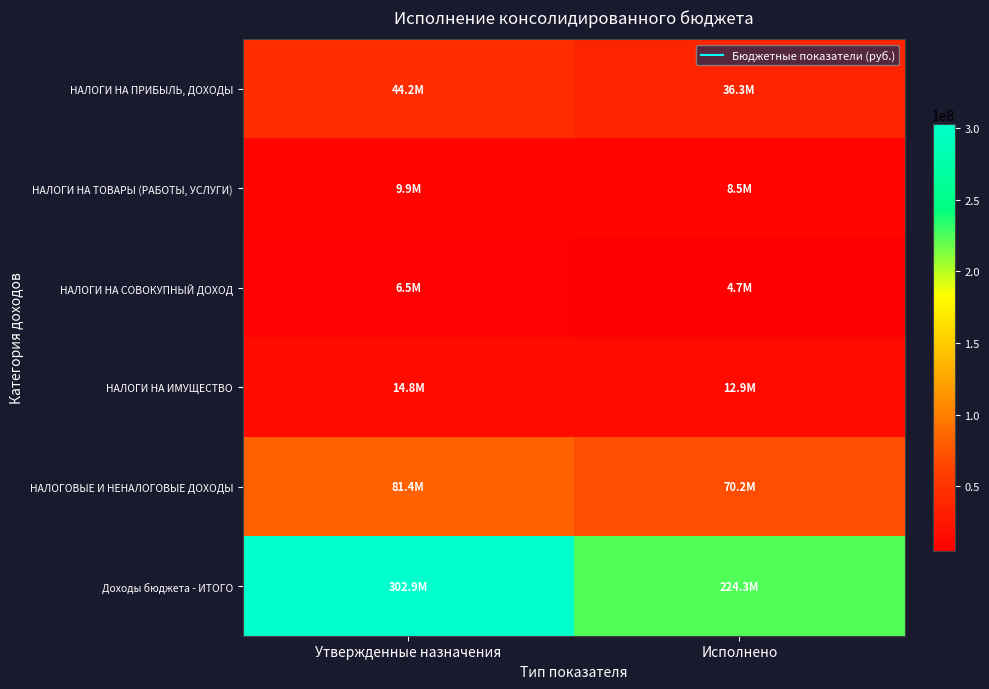

Count the number of data series in this chart.

6